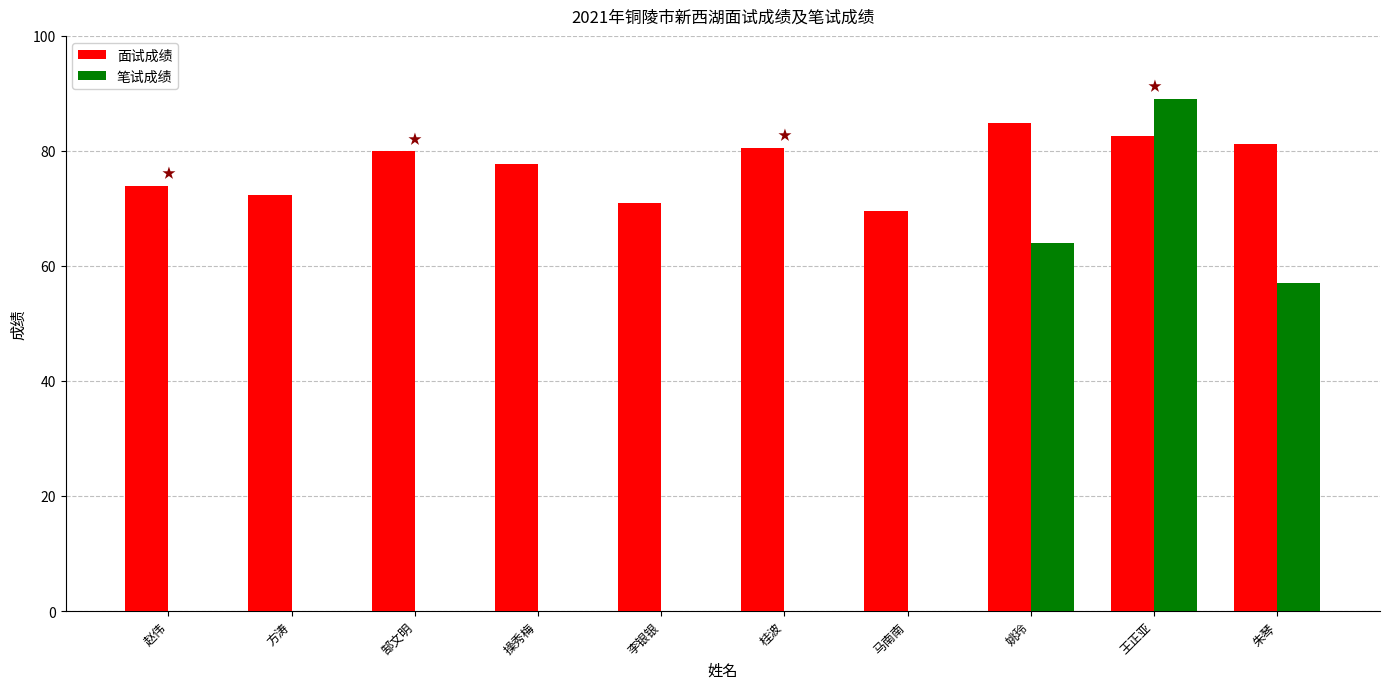

Reading left to right, what are all the values shown in this chart?

面试成绩: 赵伟=73.9	方涛=72.4	郜文明=79.9	操秀梅=77.8	李银银=71.0	桂波=80.6	马南南=69.5	姚玲=84.8	王正亚=82.6	朱琴=81.2
笔试成绩: 赵伟=0.0	方涛=0.0	郜文明=0.0	操秀梅=0.0	李银银=0.0	桂波=0.0	马南南=0.0	姚玲=64.0	王正亚=89.0	朱琴=57.0